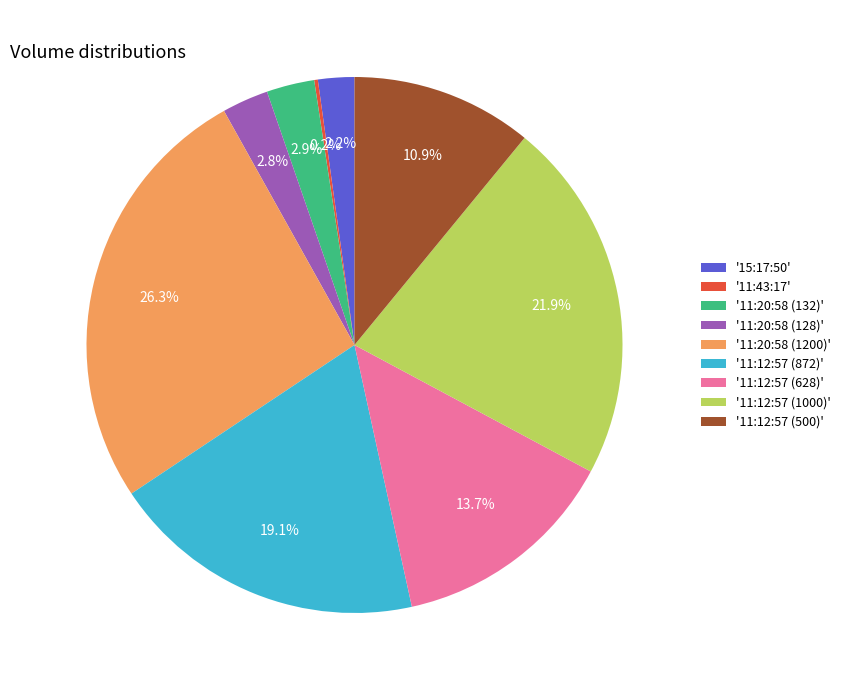

To the nearest percent, what is the average slice percentage?

11%